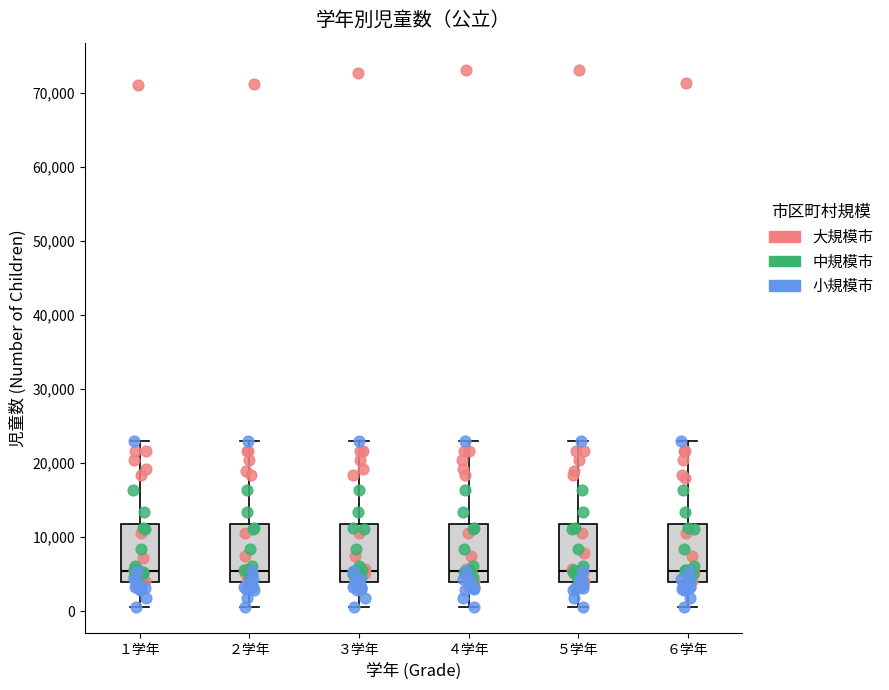

Where does the median line of the box for ４学年 sit on the y-axis? The values are not printed on the chart, so give them approximately, as read against the axis.

5000